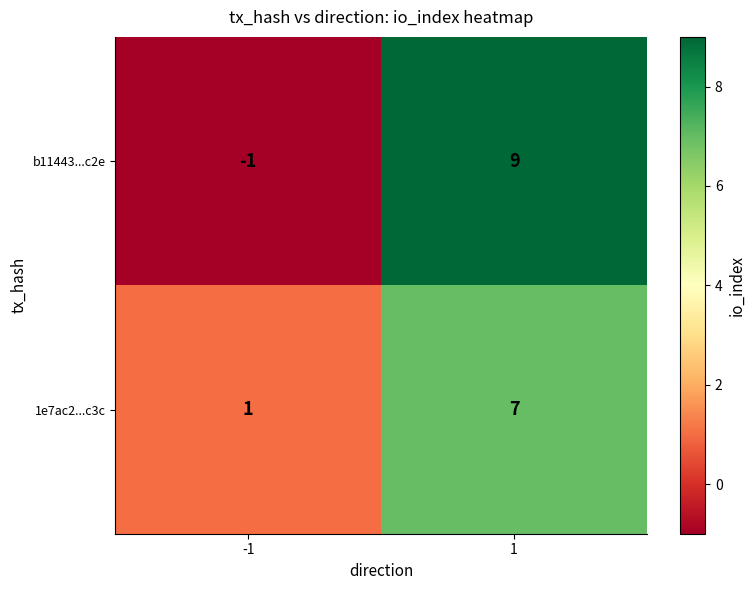

Which series has the largest range (max minus min)?

b11443...c2e